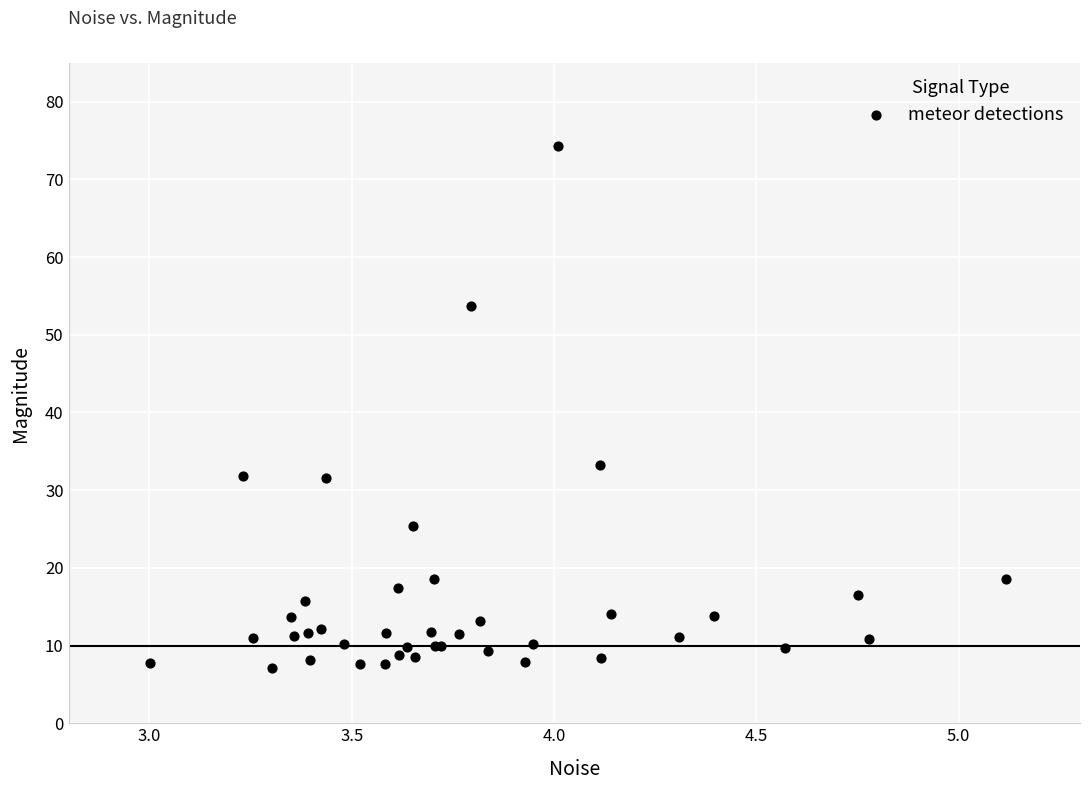

What Y value in the scatter plot is closest to 40?

33.2